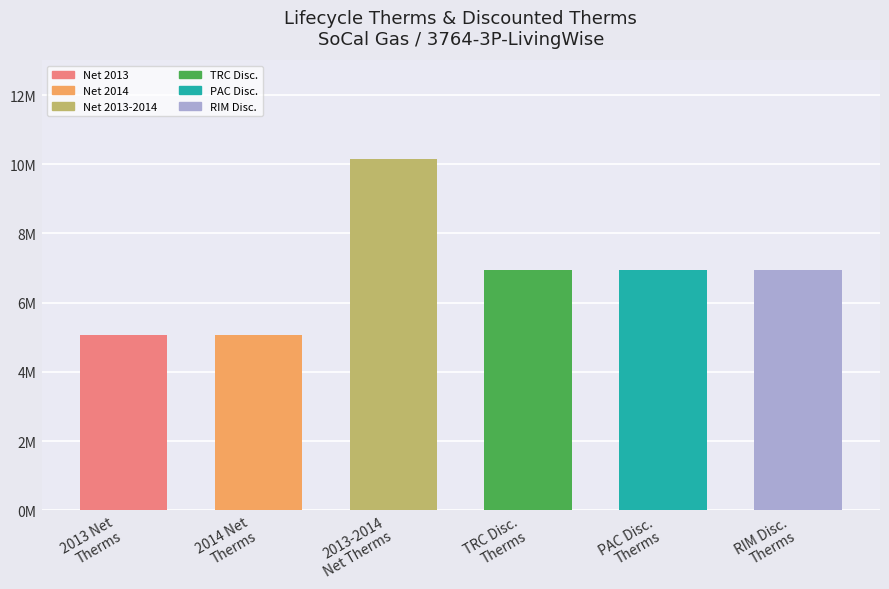

What is the label of the 1st bar from the right?

RIM Disc.
Therms